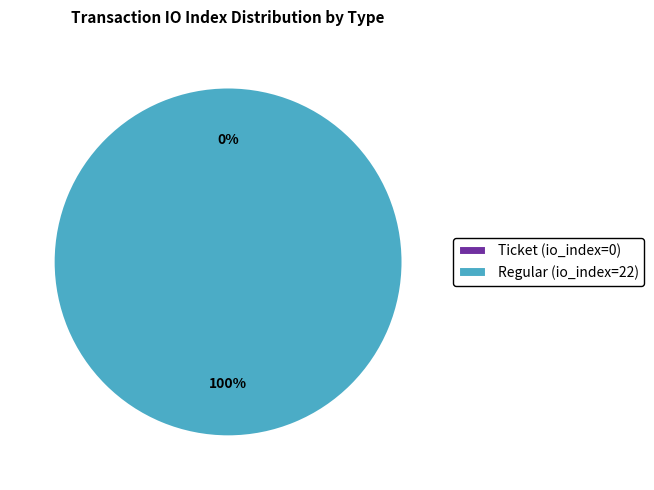

True or false: Ticket (io_index=0) accounts for 0% of the total.

True